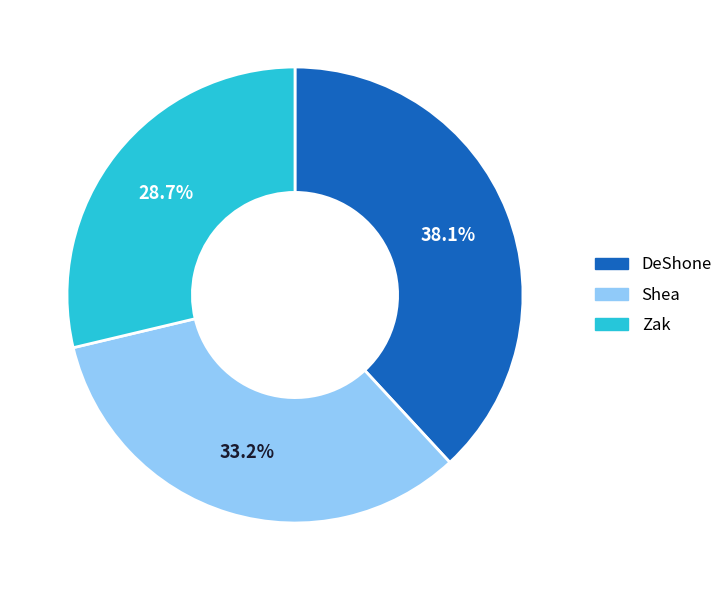

Which has a higher value, DeShone or Zak?

DeShone